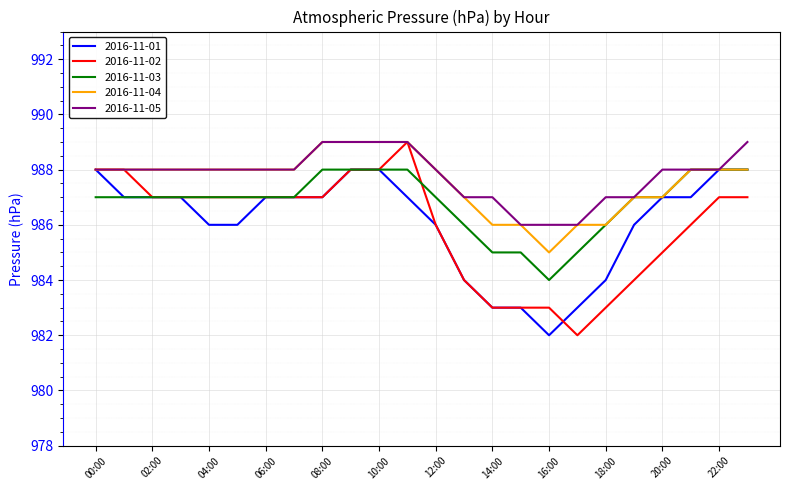

Is this an area chart (filled region under the line)?

No